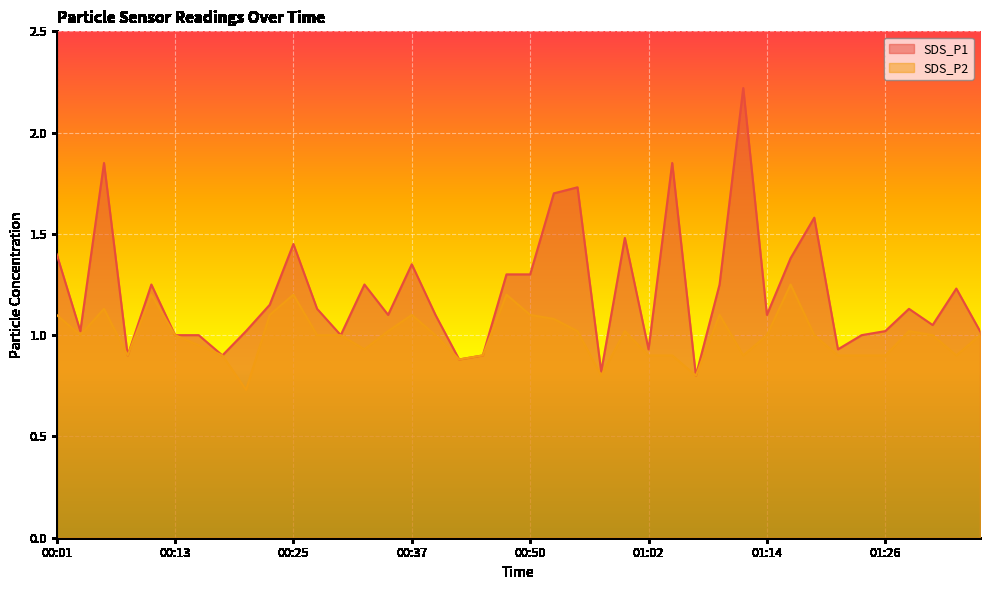

Reading left to right, transcribe all the data shown in this chart.

SDS_P1: 1.4	1.0	1.9	0.9	1.2	1.0	1.0	0.9	1.0	1.1	1.4	1.1	1.0	1.2	1.1	1.4	1.1	0.9	0.9	1.3	1.3	1.7	1.7	0.8	1.5	0.9	1.9	0.8	1.2	2.2	1.1	1.4	1.6	0.9	1.0	1.0	1.1	1.1	1.2	1.0
SDS_P2: 1.1	1.0	1.1	0.9	1.2	1.0	0.9	0.9	0.7	1.1	1.2	1.0	1.0	0.9	1.0	1.1	1.0	0.9	0.9	1.2	1.1	1.1	1.0	0.8	1.0	0.9	0.9	0.8	1.1	0.9	1.0	1.2	1.0	0.9	0.9	0.9	1.0	1.0	0.9	1.0